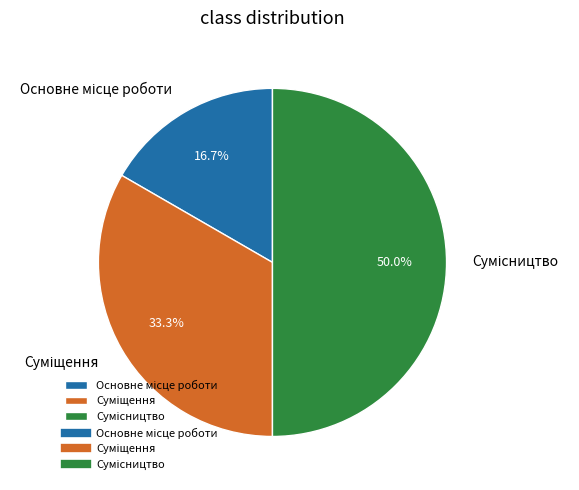

The Суміщення slice represents 23% of the pie. True or false?

False